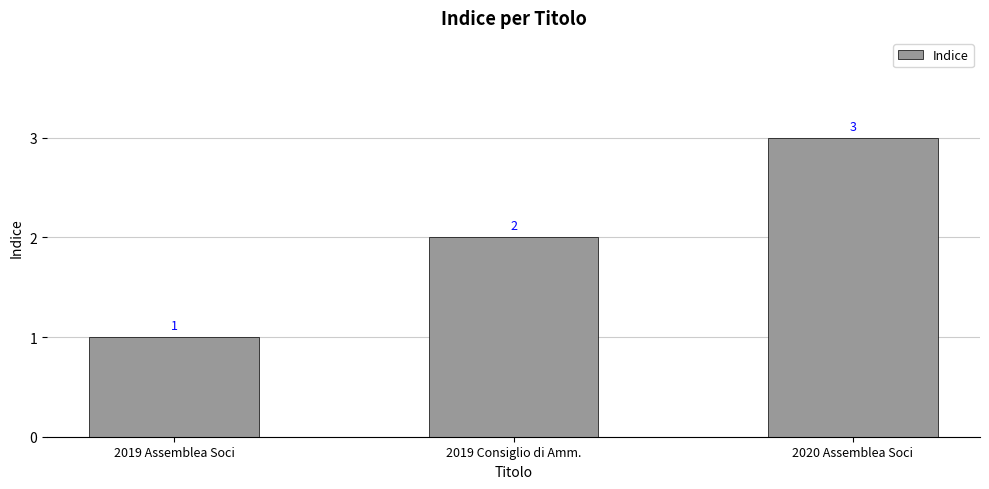

Is it true that the value at 2019 Assemblea Soci is 1?

True